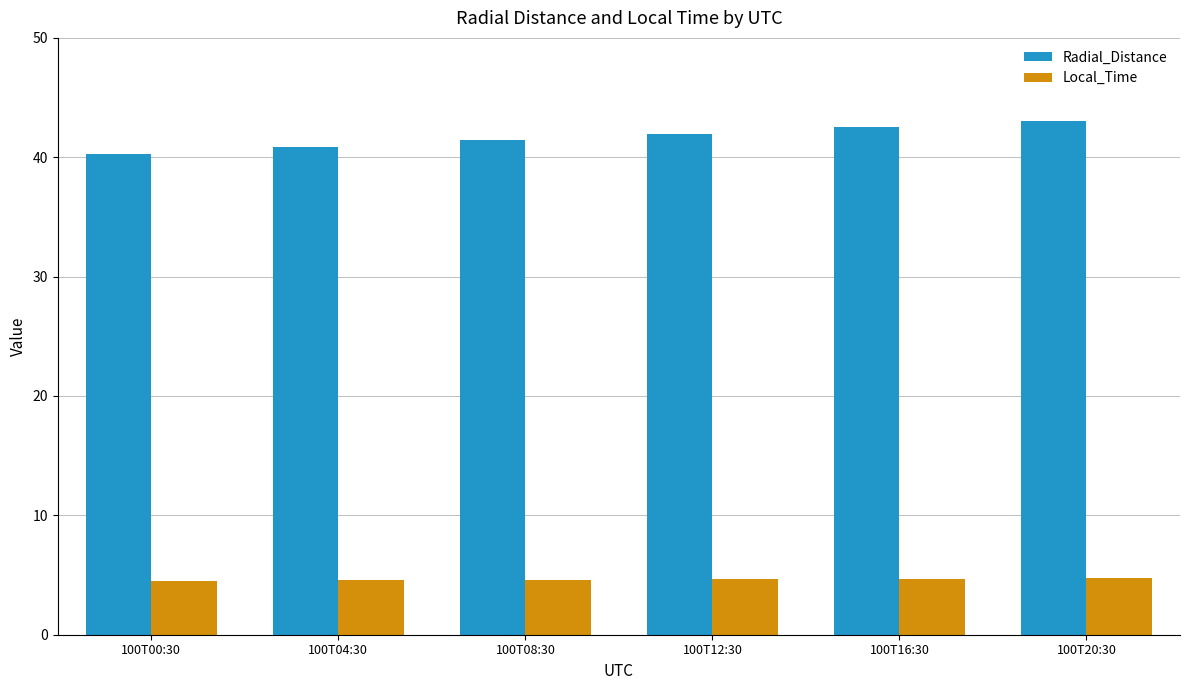

Is the value of Local_Time at 100T08:30 greater than the value of Radial_Distance at 100T00:30?

No